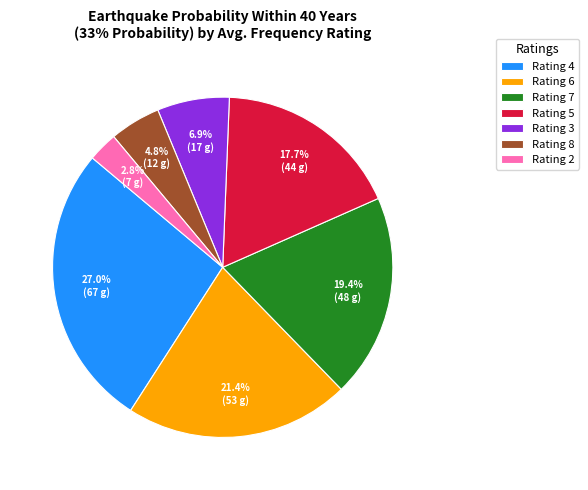

To the nearest percent, what is the average slice percentage?

14%